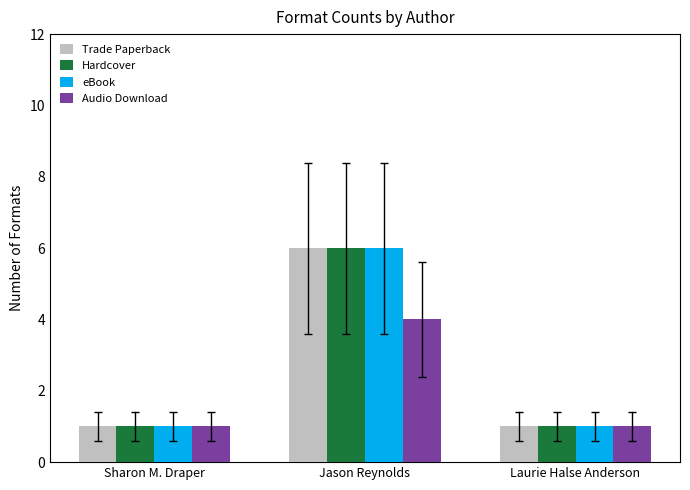

What position from the left is Laurie Halse Anderson?

3